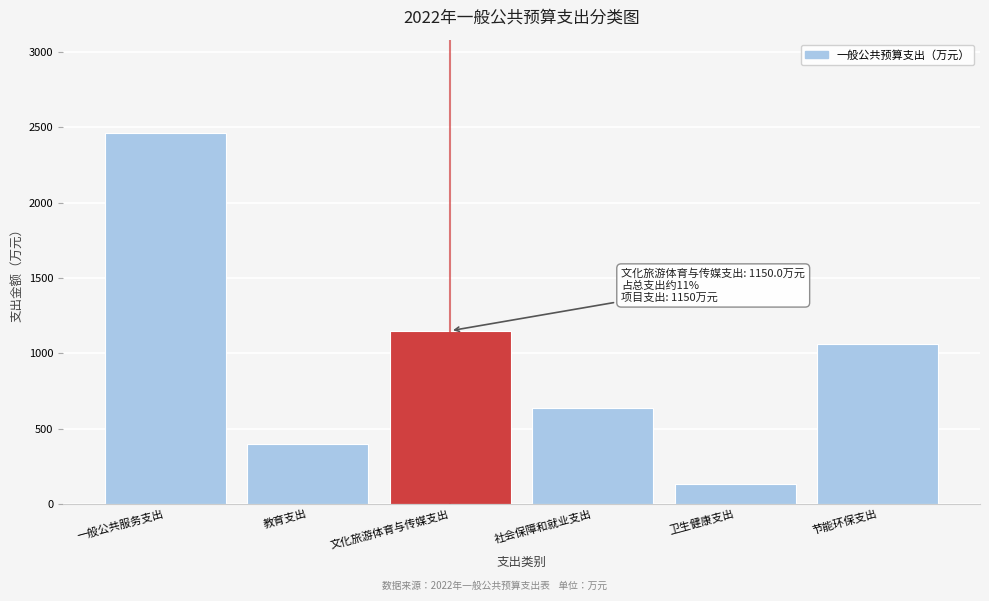

Reading left to right, transcribe all the data shown in this chart.

2465.5	400.0	1150.0	640.7	132.3	1063.0